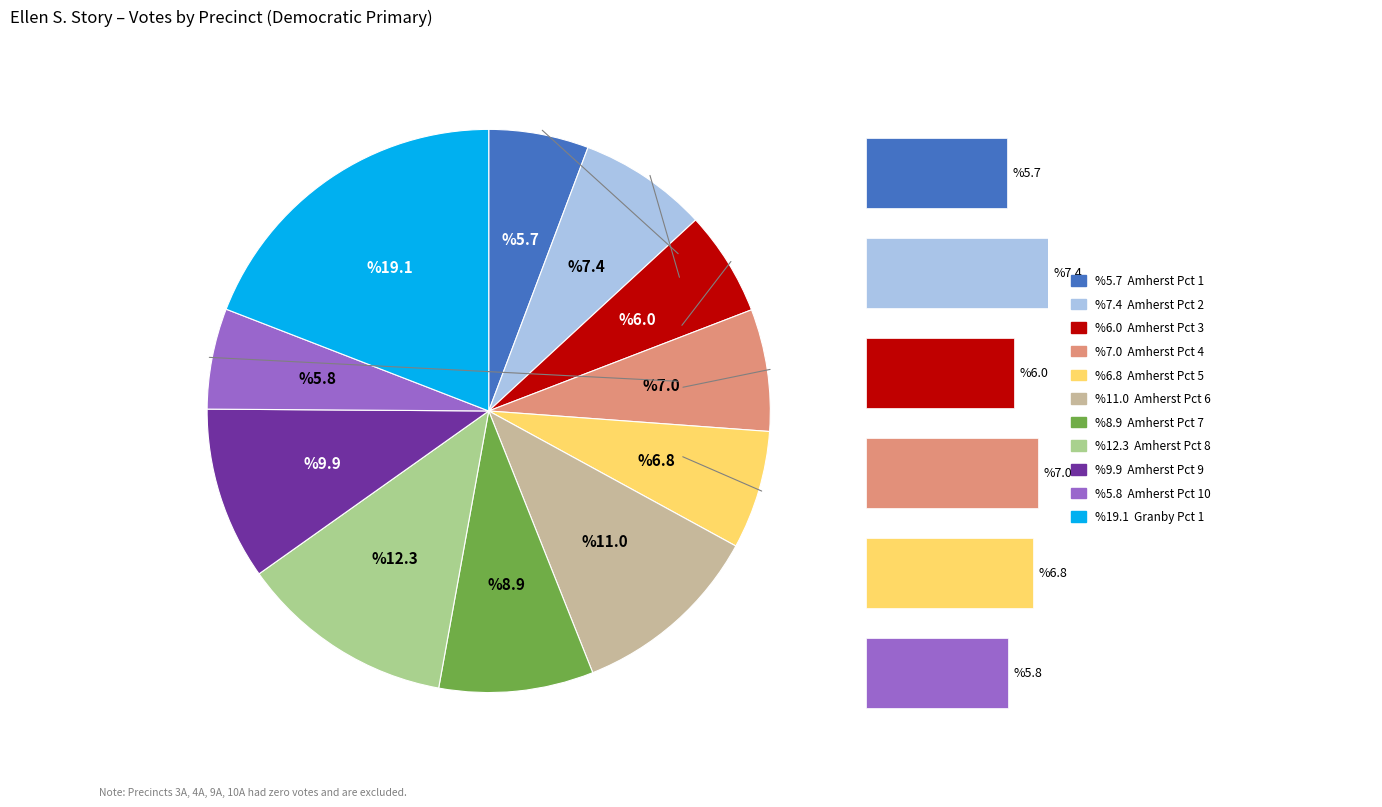

What percentage is the Amherst Pct 7 slice, to the nearest percent?

9%